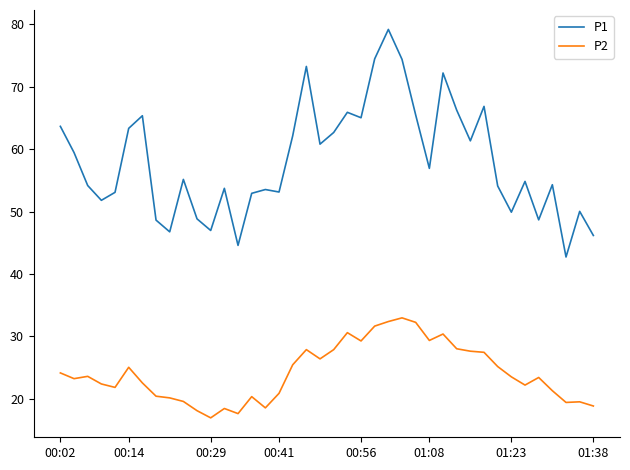

List the series in order of their peak value, lowest first.

P2, P1